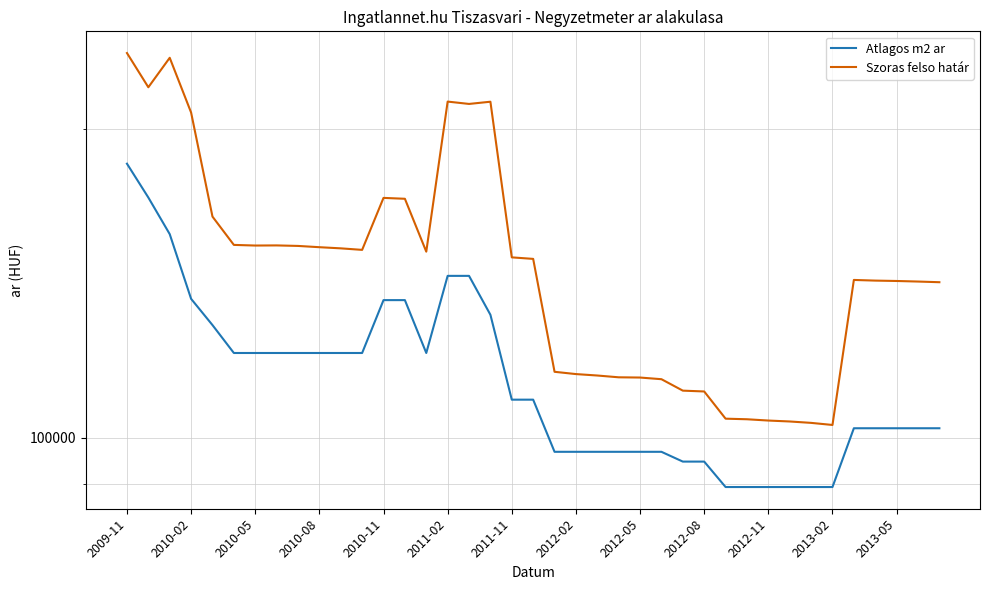

Where is Atlagos m2 ar nearest to the value 137236?

2010-02